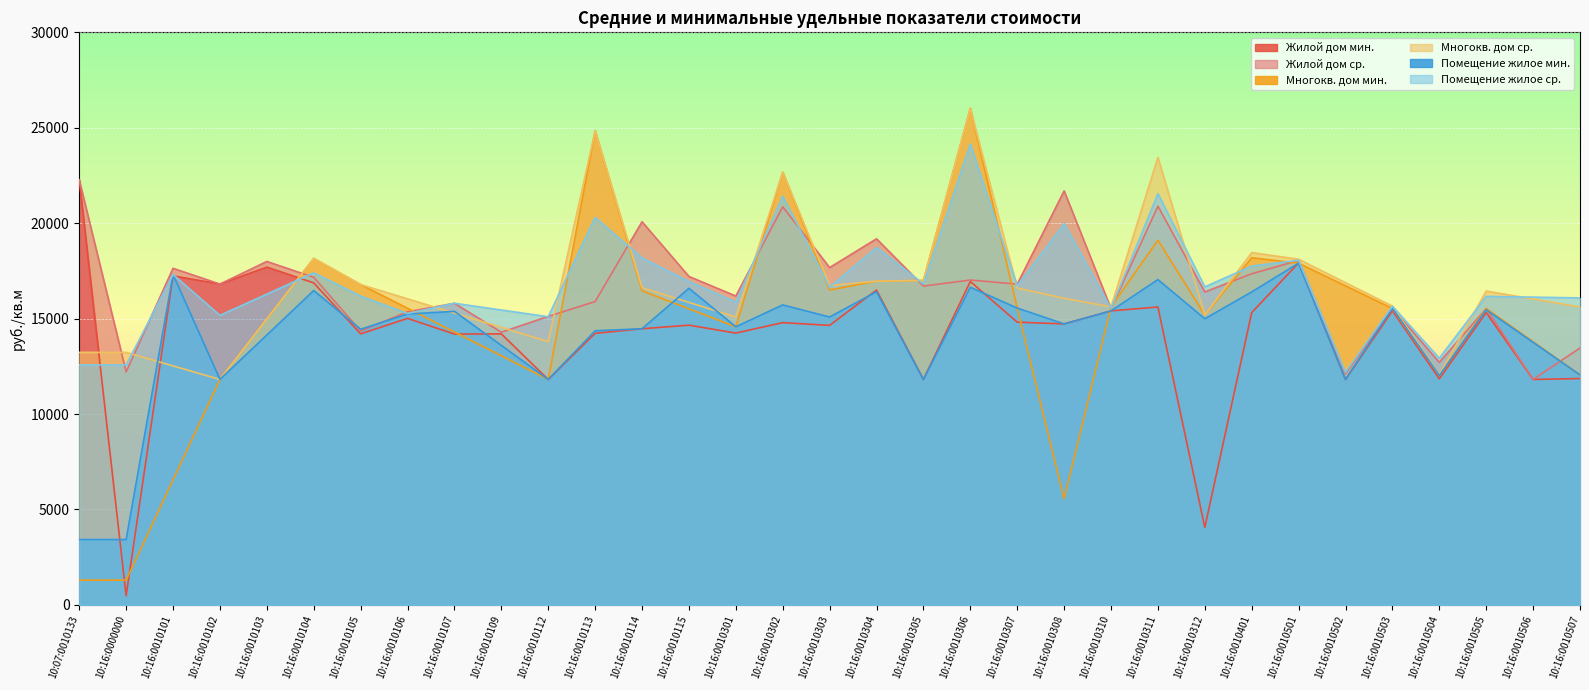

Read the Жилой дом мин. value at 10:16:0010308.

14720.5